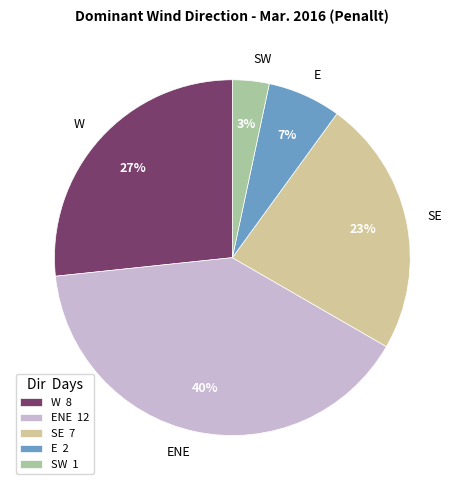

Which slice is the largest?

ENE